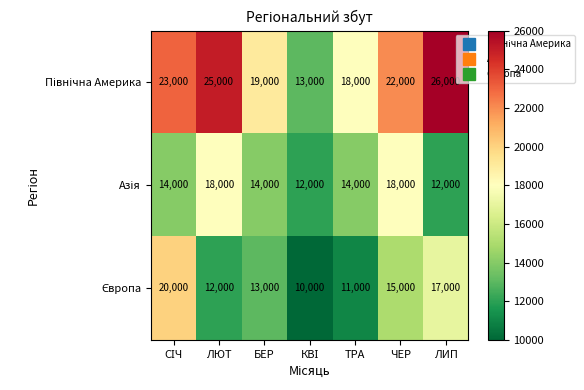

What is the smallest value displayed?

10000